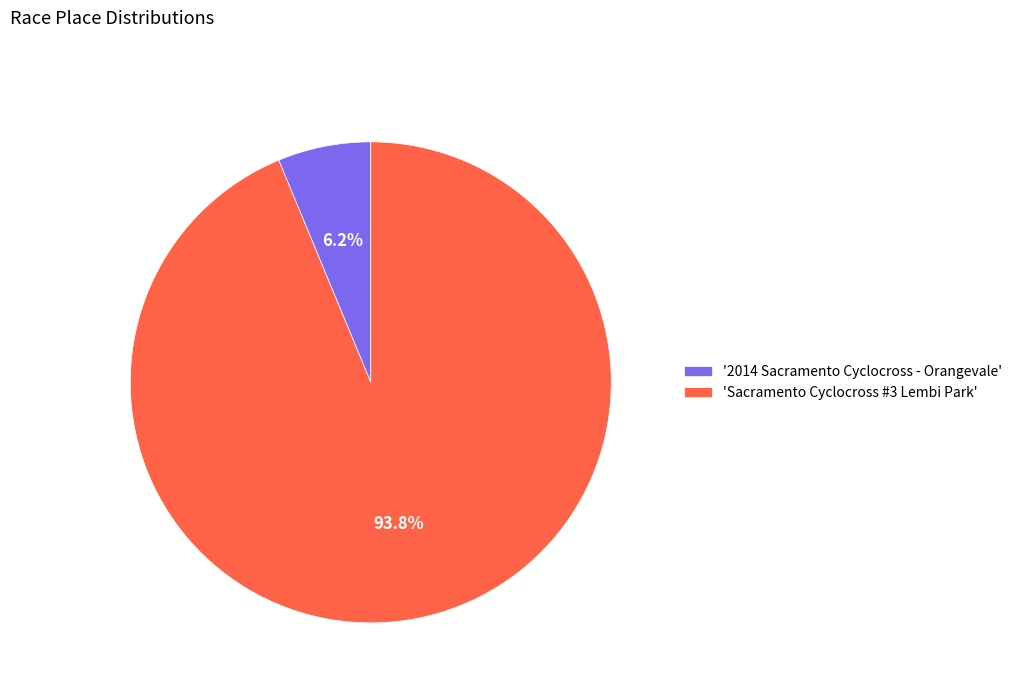

Is there a majority slice in this chart?

Yes